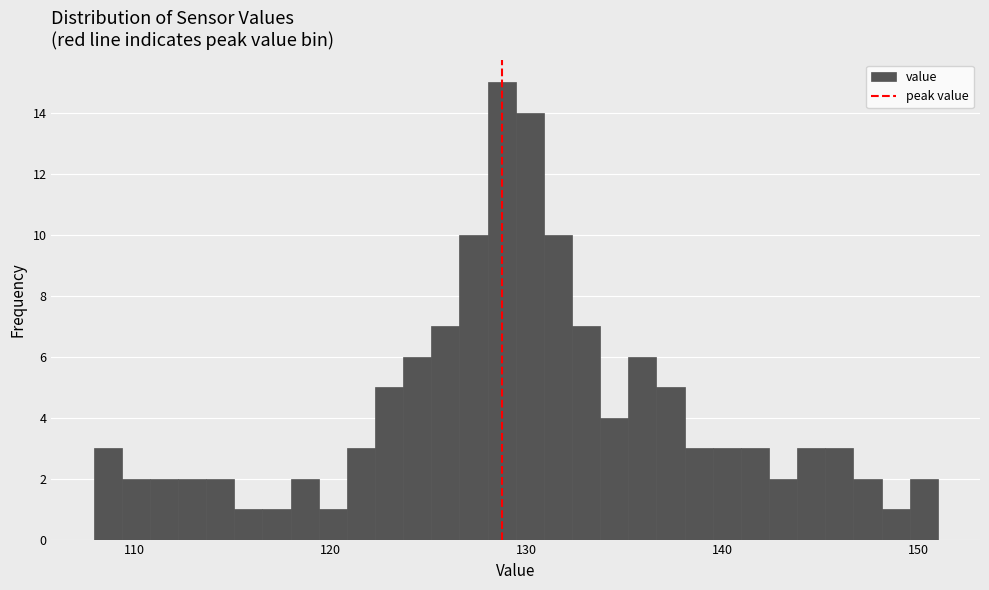

Read against the x-axis, roughly where is the centre of the tallest bar?

129